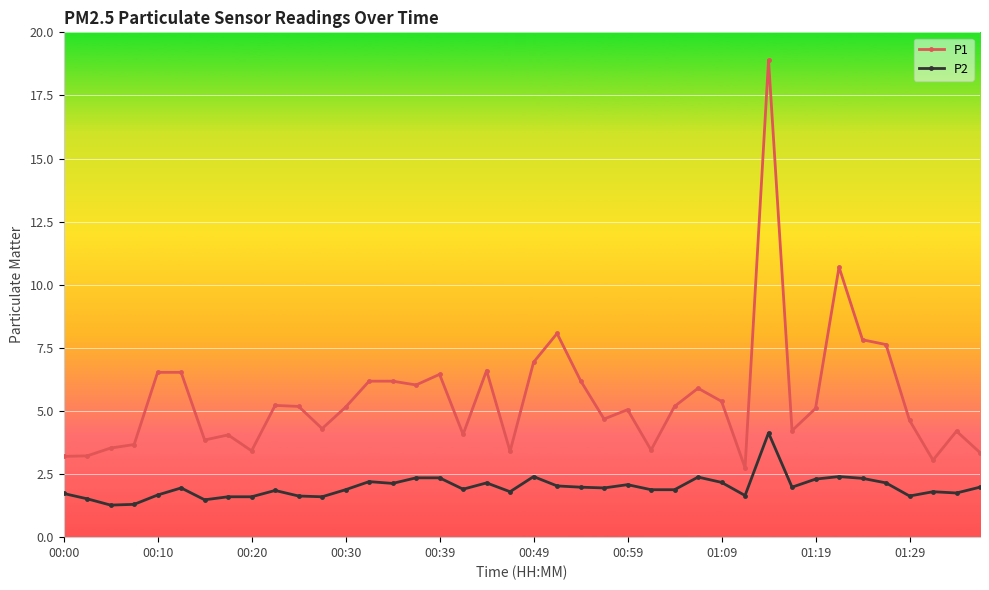

True or false: P1 and P2 intersect in this chart.

False